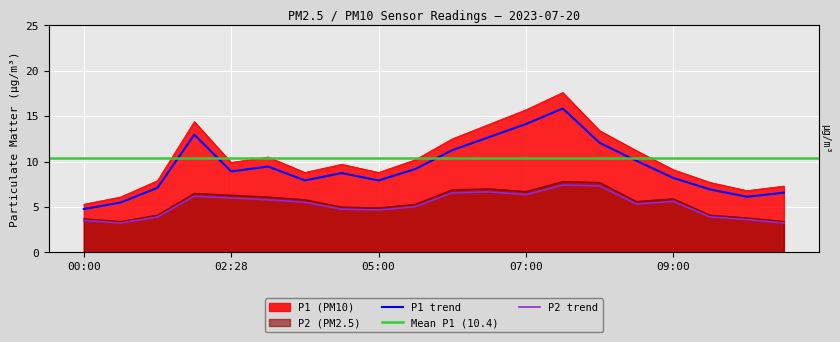

Reading left to right, transcribe all the data shown in this chart.

P1: 00:00=4.8	00:36=5.5	01:14=7.1	01:51=13.0	02:28=8.9	03:04=9.5	03:41=7.9	04:17=8.7	05:00=7.9	05:30=9.2	06:00=11.2	06:30=12.7	07:00=14.1	07:30=15.8	08:00=12.1	08:30=10.1	09:00=8.2	09:30=6.9	10:00=6.1	10:30=6.6
P2: 00:00=3.7	00:36=3.4	01:14=4.1	01:51=6.5	02:28=6.3	03:04=6.1	03:41=5.8	04:17=5.0	05:00=4.9	05:30=5.3	06:00=6.9	06:30=7.0	07:00=6.7	07:30=7.8	08:00=7.7	08:30=5.6	09:00=5.9	09:30=4.1	10:00=3.8	10:30=3.4